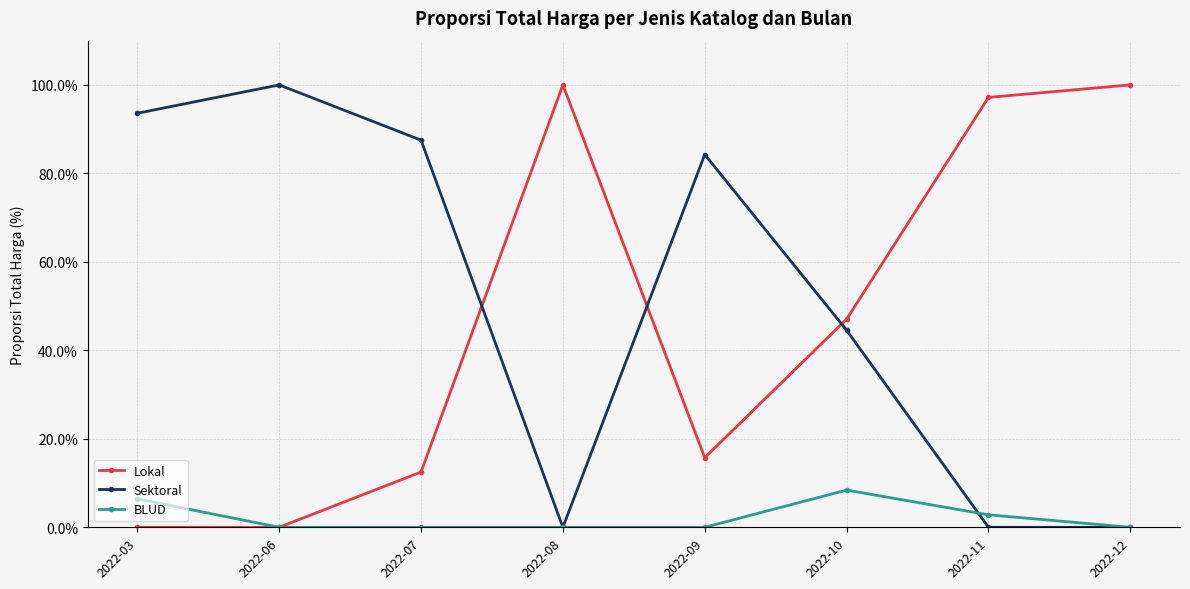

In Lokal, how many points are higher than both neighbors (excluding endpoints)?

1